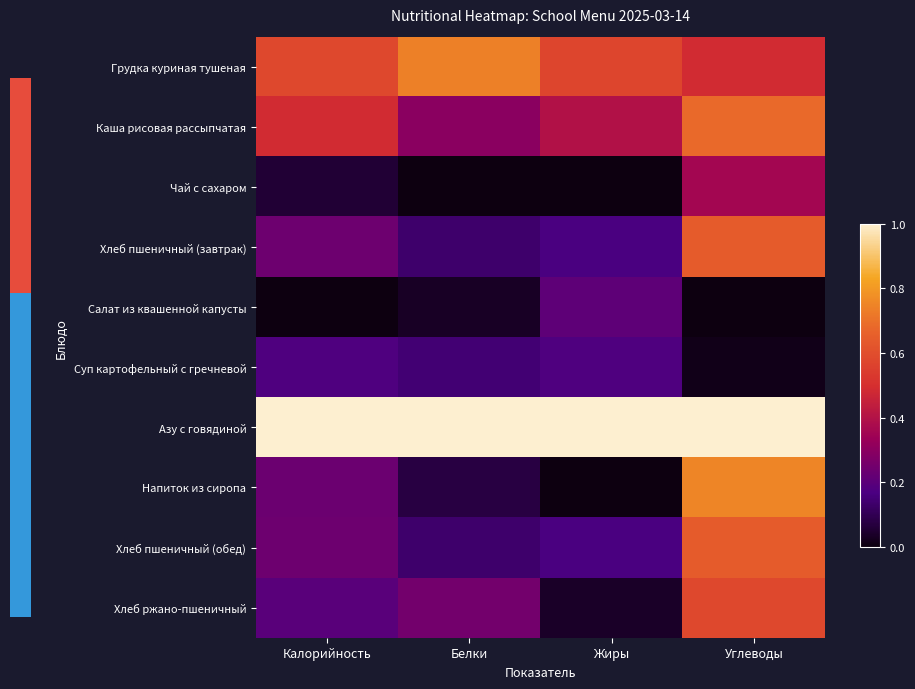

Which has a higher value, Жиры or Калорийность?

Калорийность